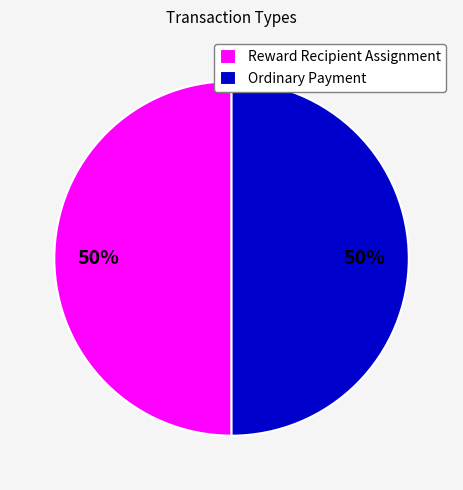

What is the ratio of the value at Reward Recipient Assignment to the value at Ordinary Payment?

1.0